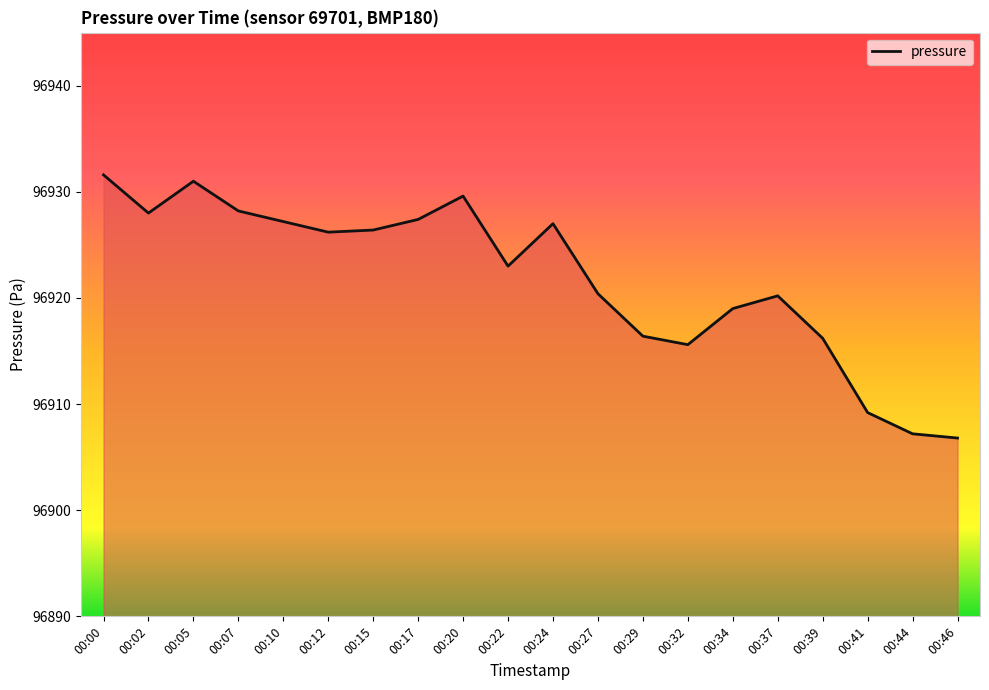

Which has a higher value, 00:32 or 00:12?

00:12